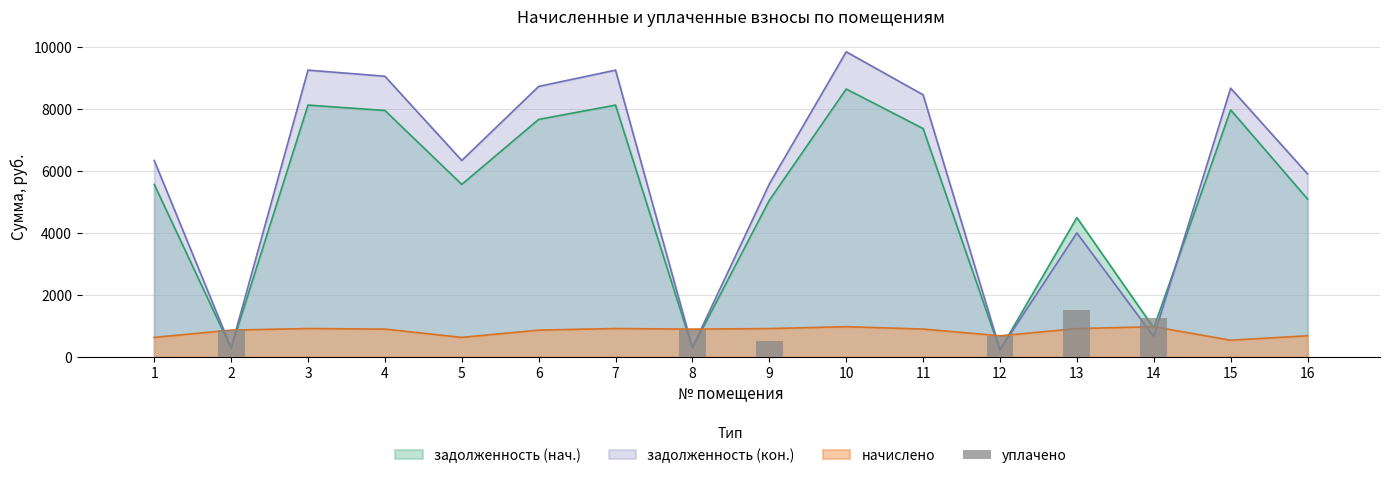

Does the chart contain any negative values?

No